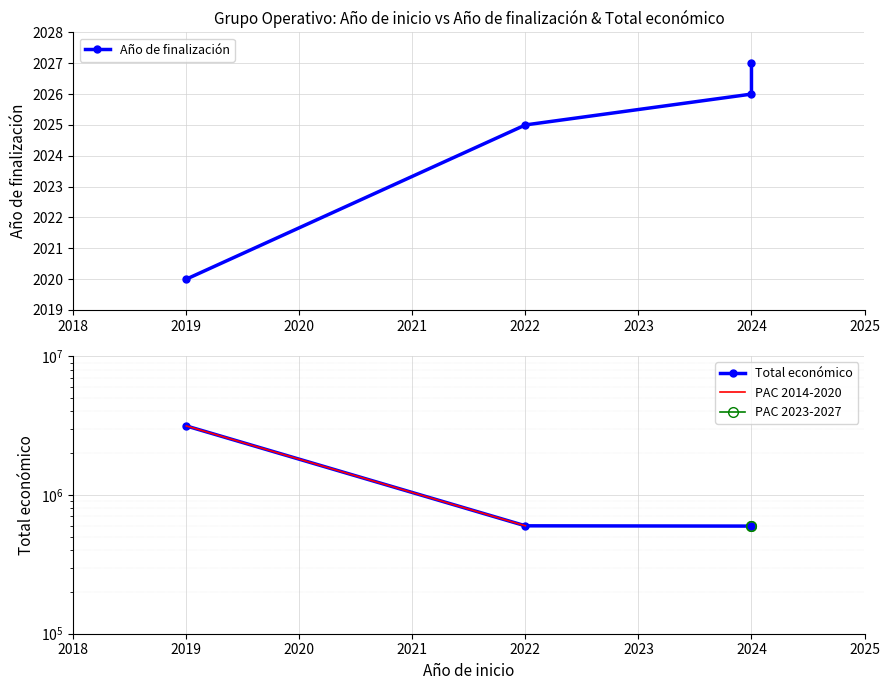

At which category is the sum across all series the highest?

2019